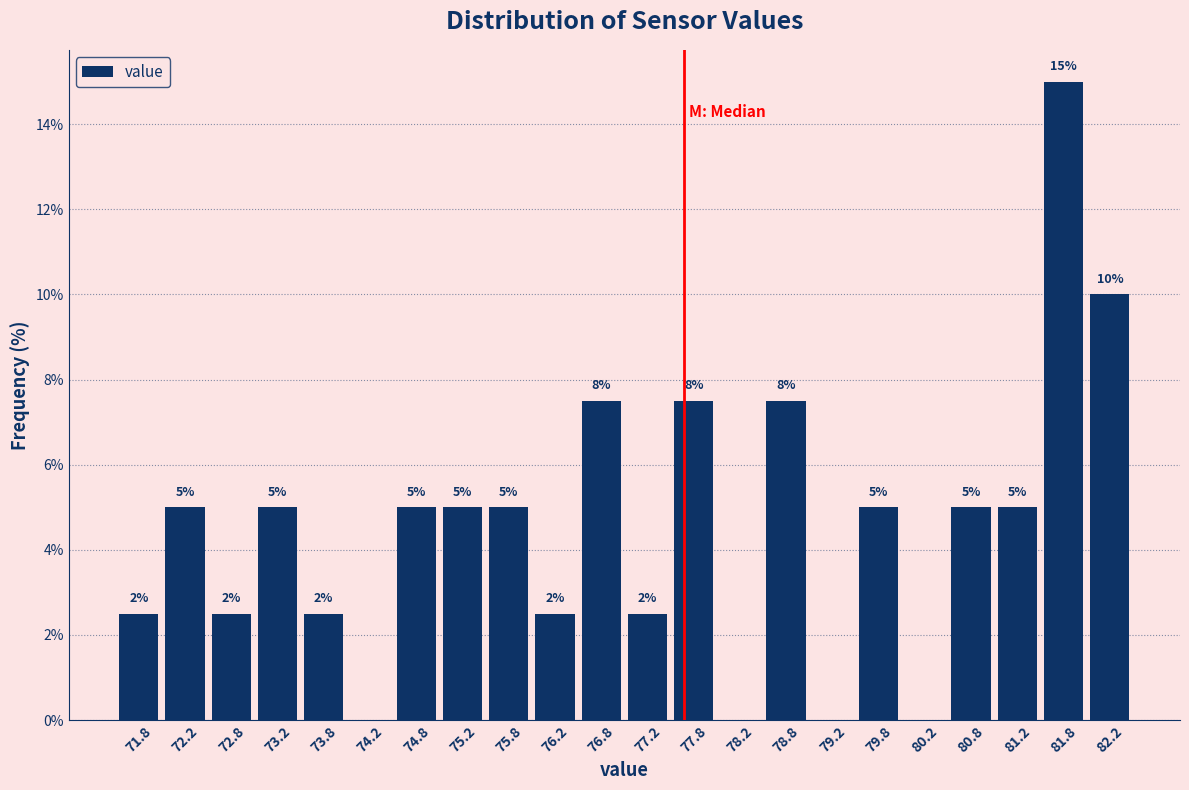

Over which range of the x-axis is the bar tallest?

81.5 to 82.0